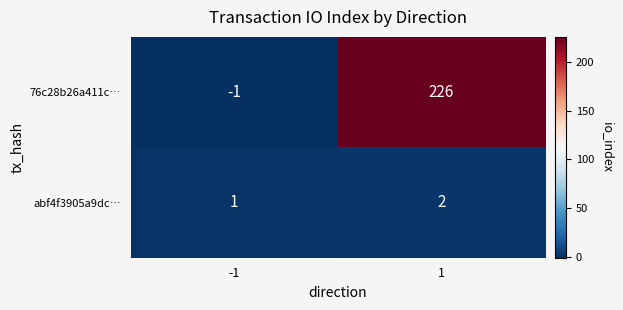

At how many categories does at least one series exceed 53?

1